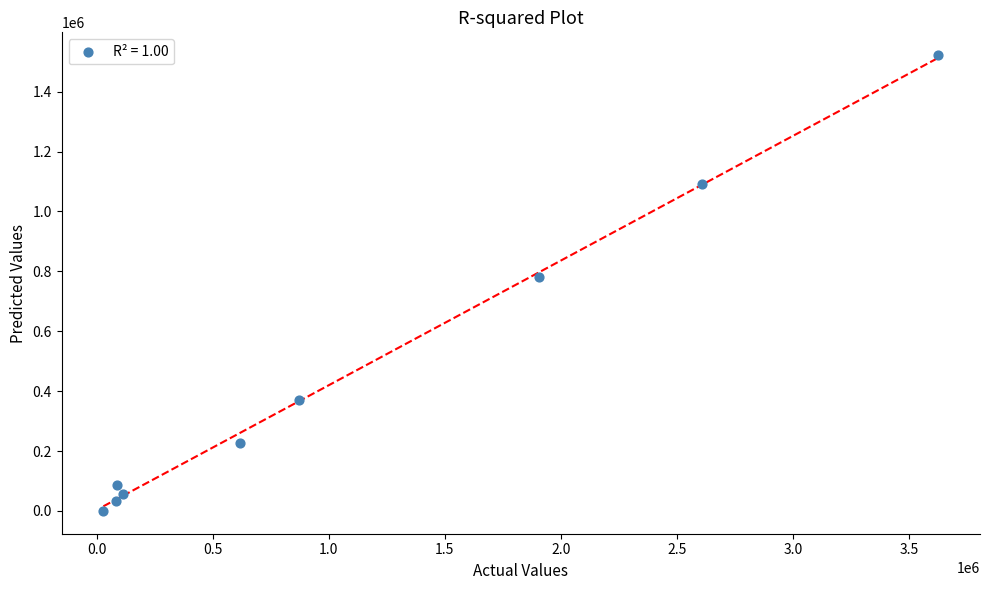

What is the range of X values (max minus min)?

3596468.0